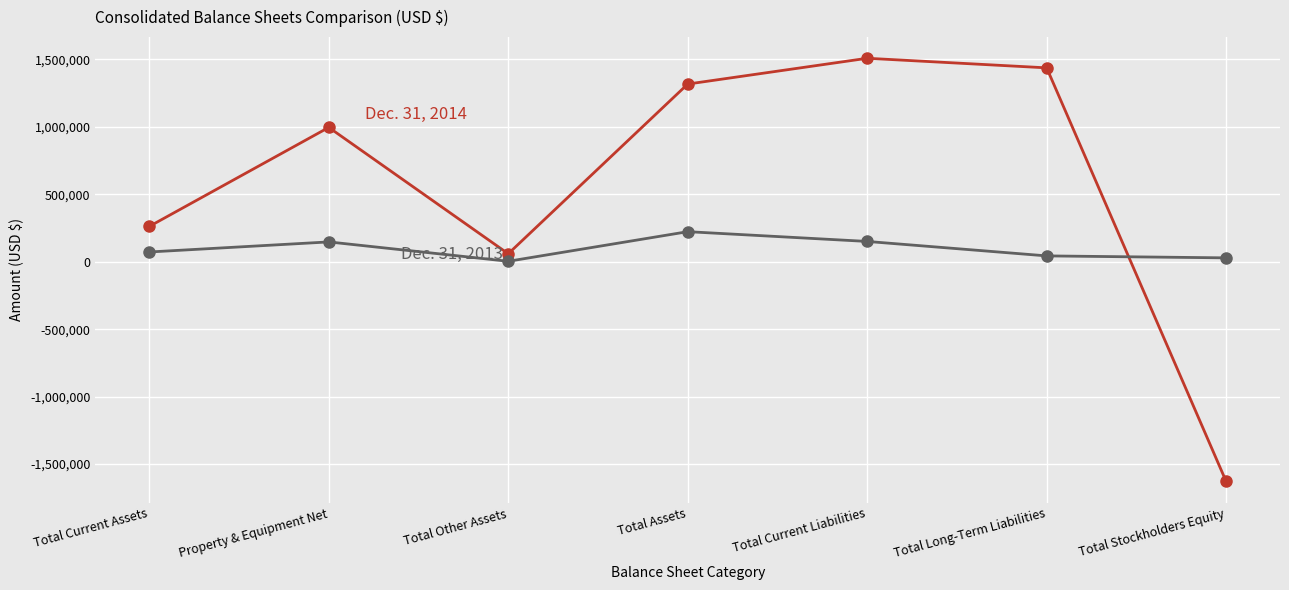

What is the label of the 4th point from the left?

Total Assets